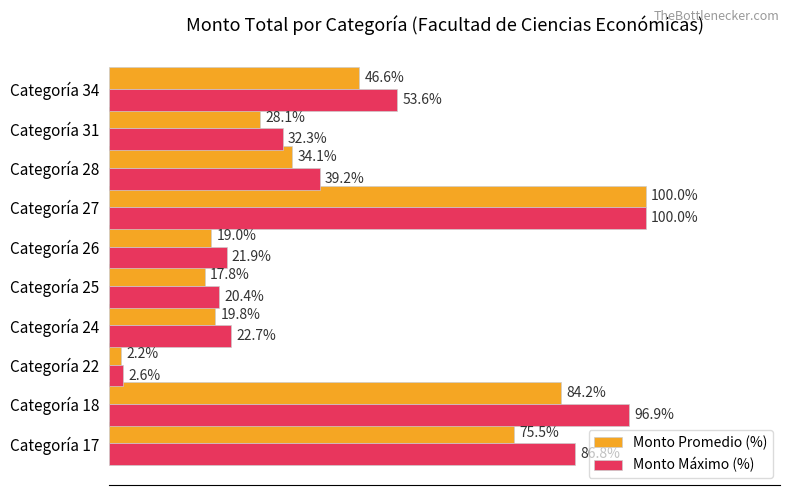

At which label does Monto Promedio (%) reach its minimum?

Categoría 22